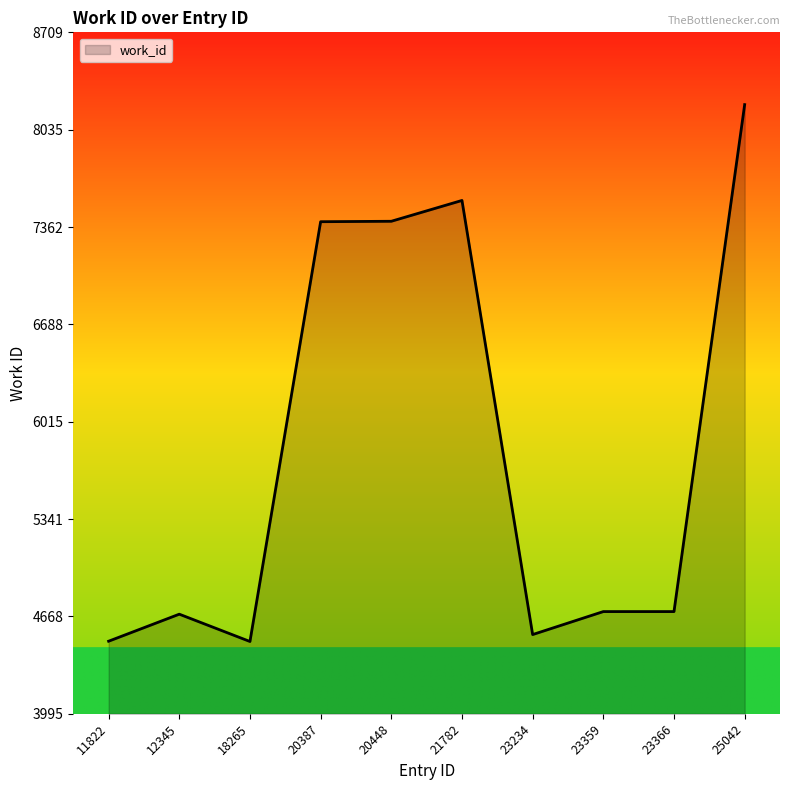

What is the ratio of the value at 25042 to the value at 23366?

1.7